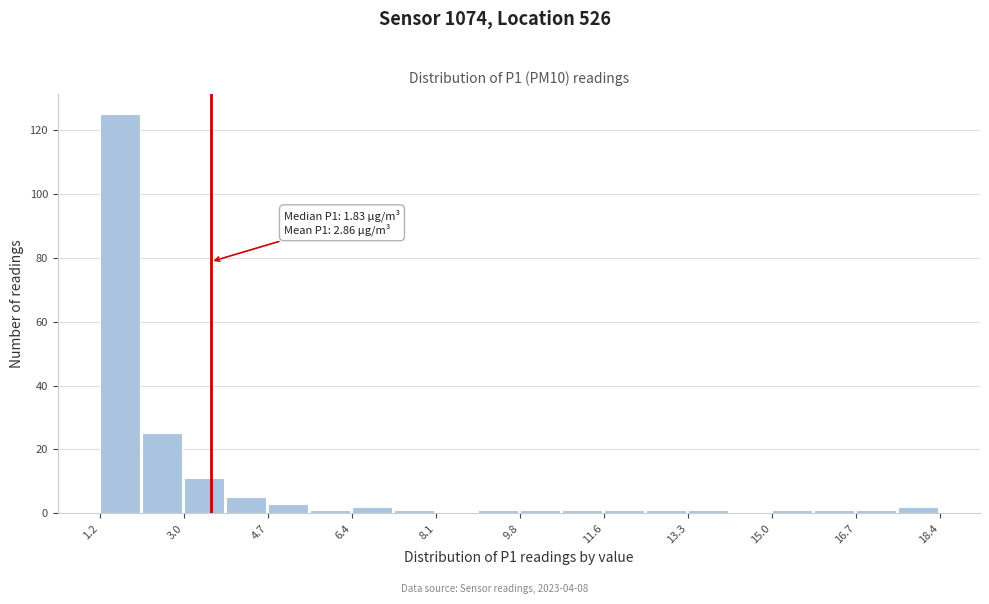

Over which range of the x-axis is the bar tallest?

1.2 to 2.0